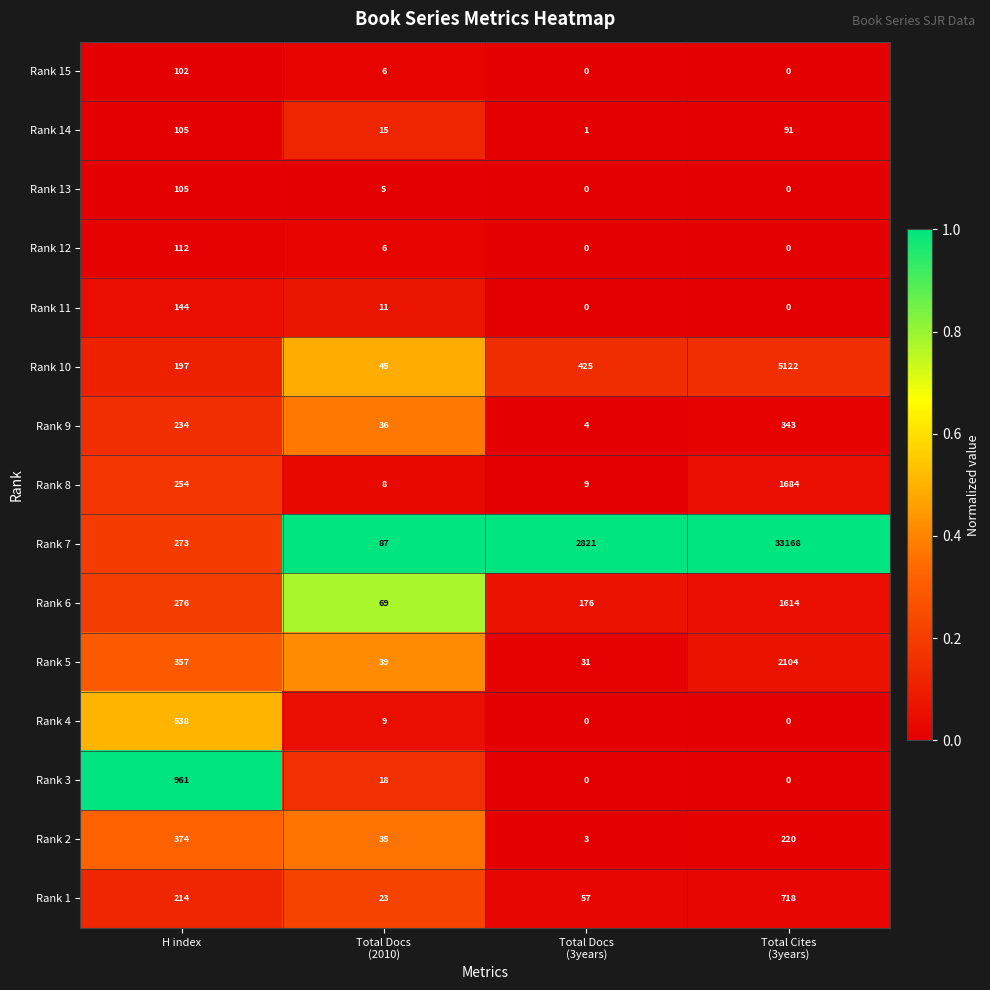

Is it true that Rank 13 equals 156 at H index?

False